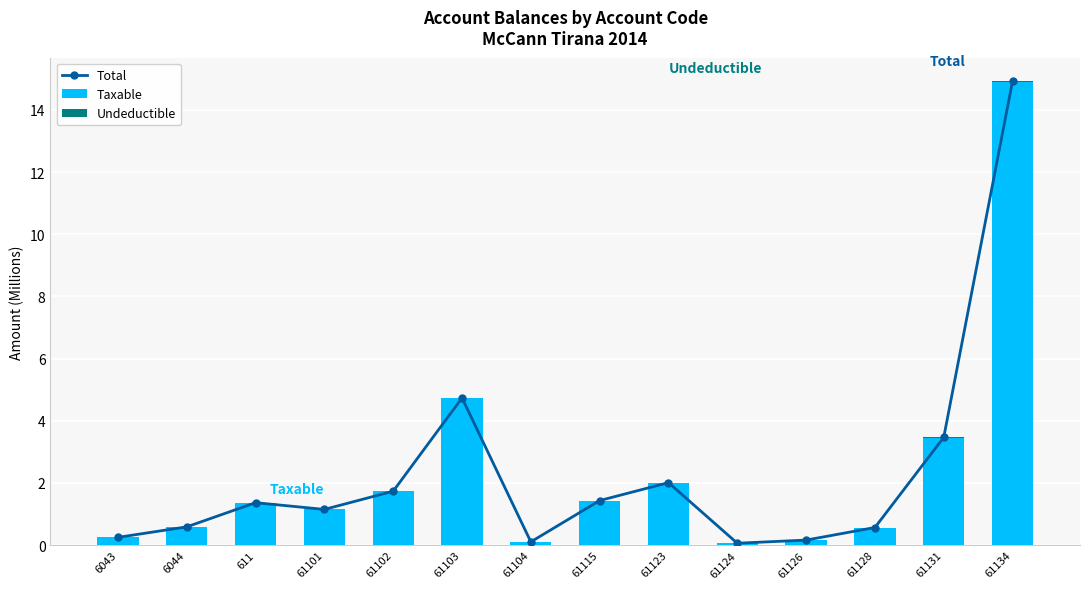

Is it true that Taxable equals 0.1 at 61104?

False